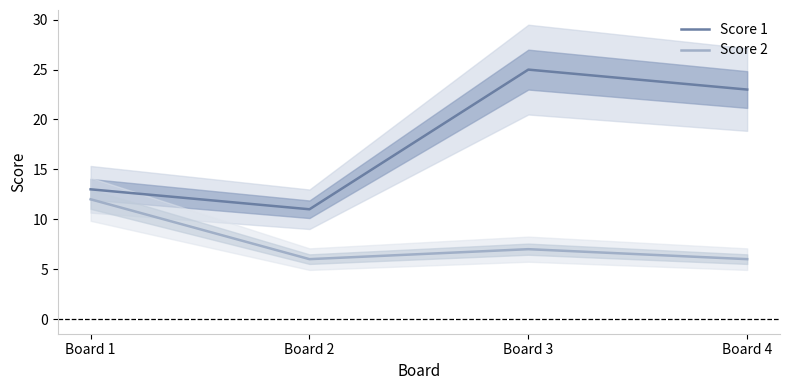

Which label corresponds to the smallest value in the chart?

Board 2